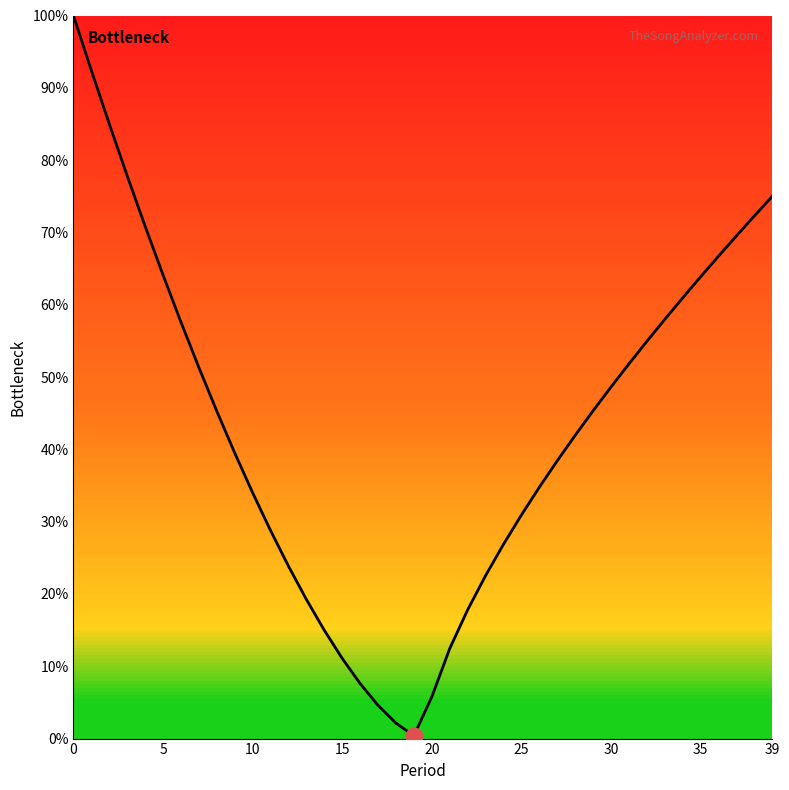

What is the difference between the maximum and minimum values?

99.6